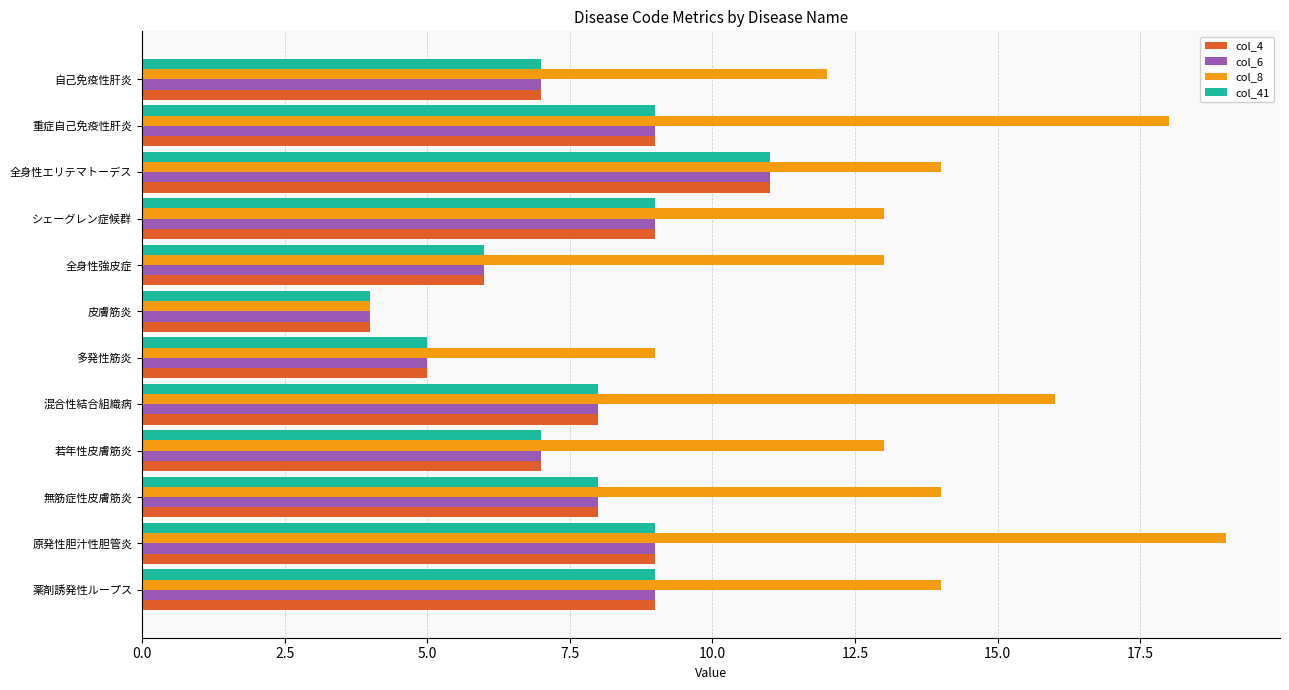

Which series has the largest total across all categories?

col_8